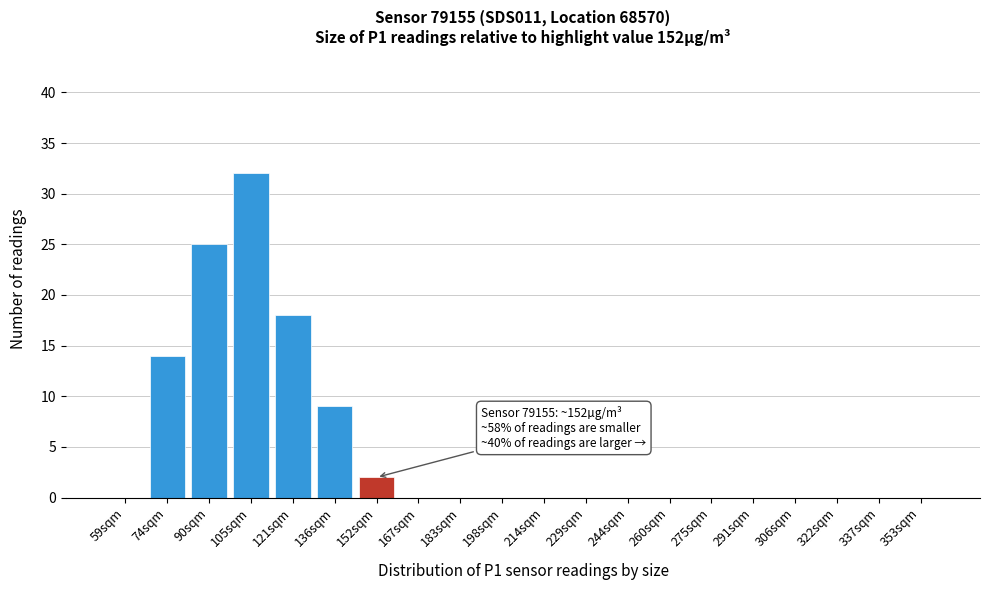

What value does the data have at 121sqm, to the nearest 5?

20